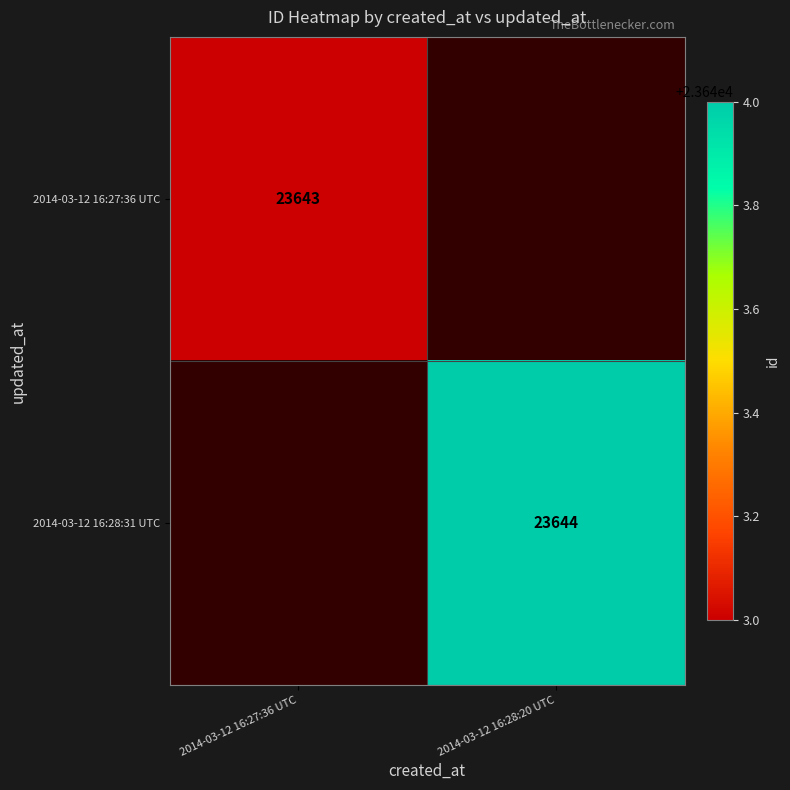

True or false: 2014-03-12 16:27:36 UTC has a value of 30869 at 2014-03-12 16:27:36 UTC.

False